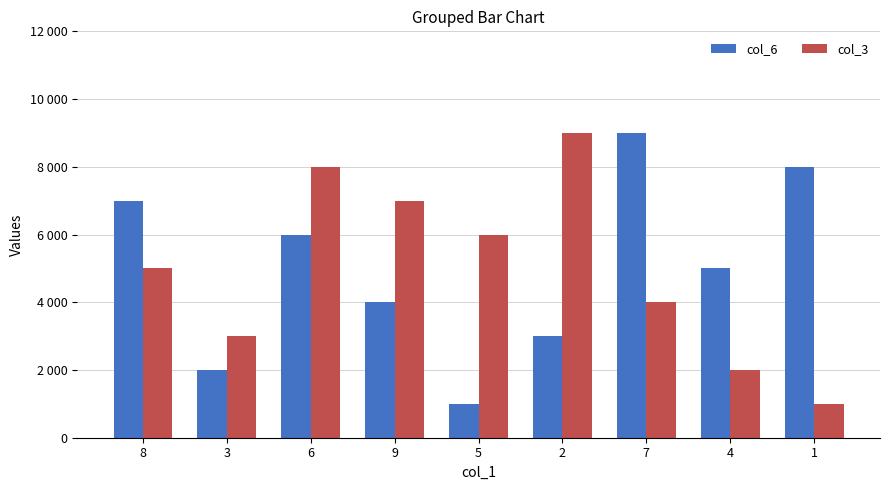

What are all the series names shown in the legend?

col_6, col_3